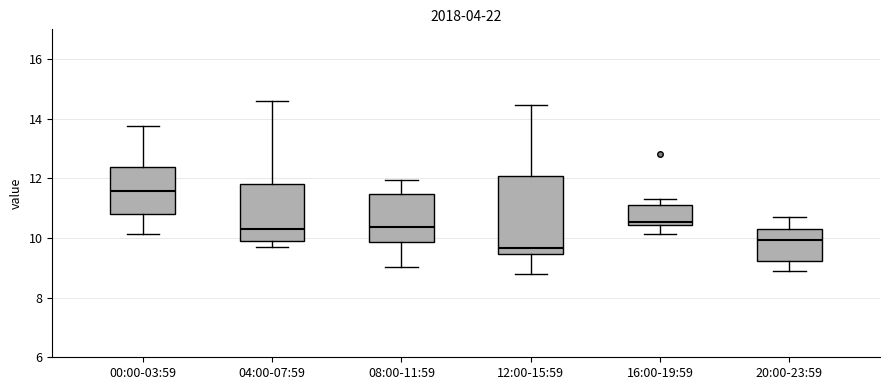

Reading left to right, read every box against the y-axis: the position of its median line, the range the box covers, and the ends of its whiskers. The values are not printed on the chart, so give them approximately, as read against the axis.

00:00-03:59: median 11.6, box 10.8 to 12.4, whiskers 10.2 to 13.8
04:00-07:59: median 10.4, box 10.0 to 11.8, whiskers 9.8 to 14.6
08:00-11:59: median 10.4, box 9.8 to 11.4, whiskers 9.0 to 12.0
12:00-15:59: median 9.6, box 9.4 to 12.0, whiskers 8.8 to 14.4
16:00-19:59: median 10.6, box 10.4 to 11.2, whiskers 10.2 to 11.4
20:00-23:59: median 10.0, box 9.2 to 10.4, whiskers 9.0 to 10.8